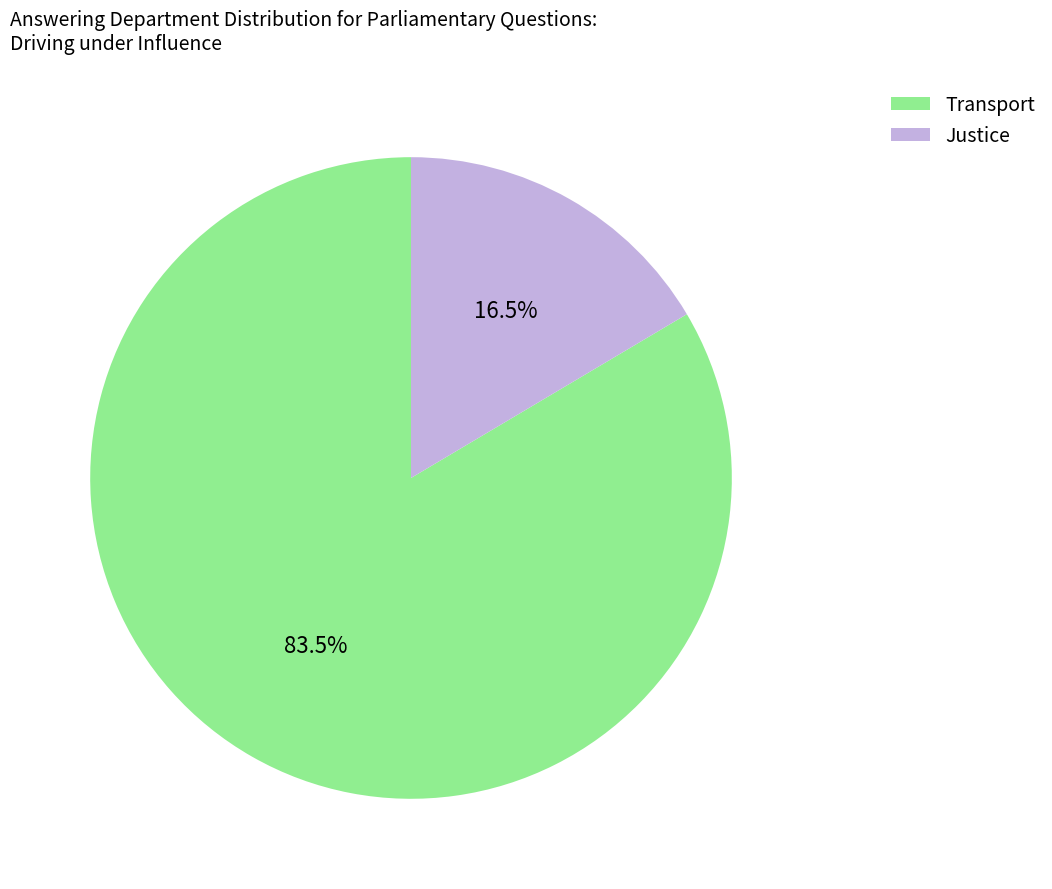

Combined, what portion of the pie is Transport and Justice?

100.0%